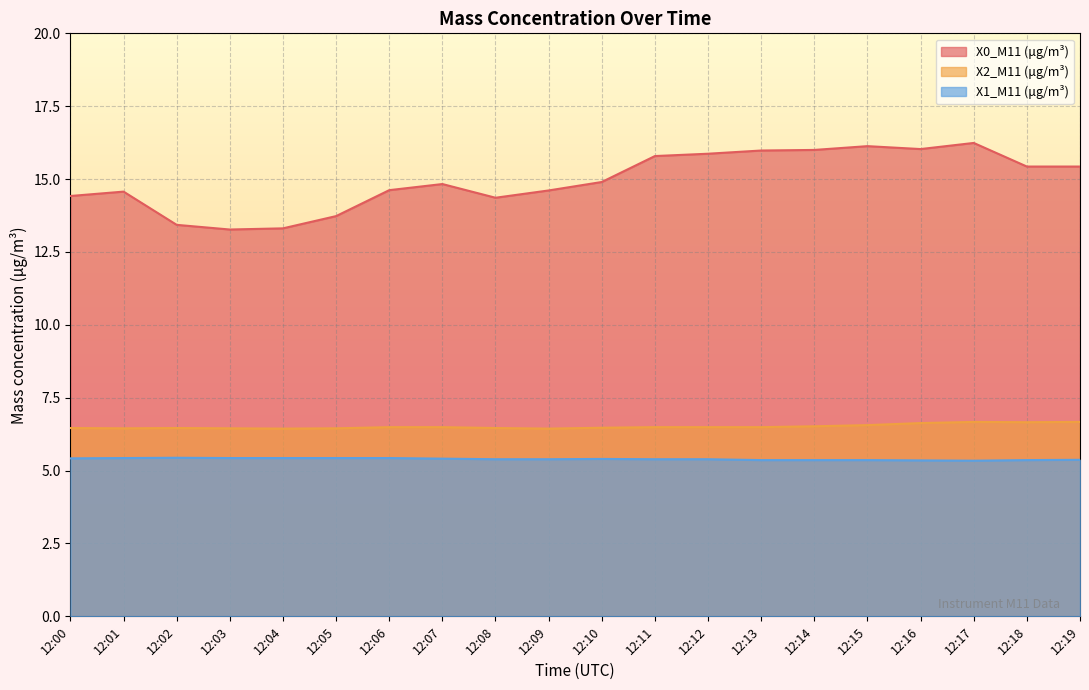

What is the value of the X1_M11 (μg/m³) point at the 10th from the left?

5.4